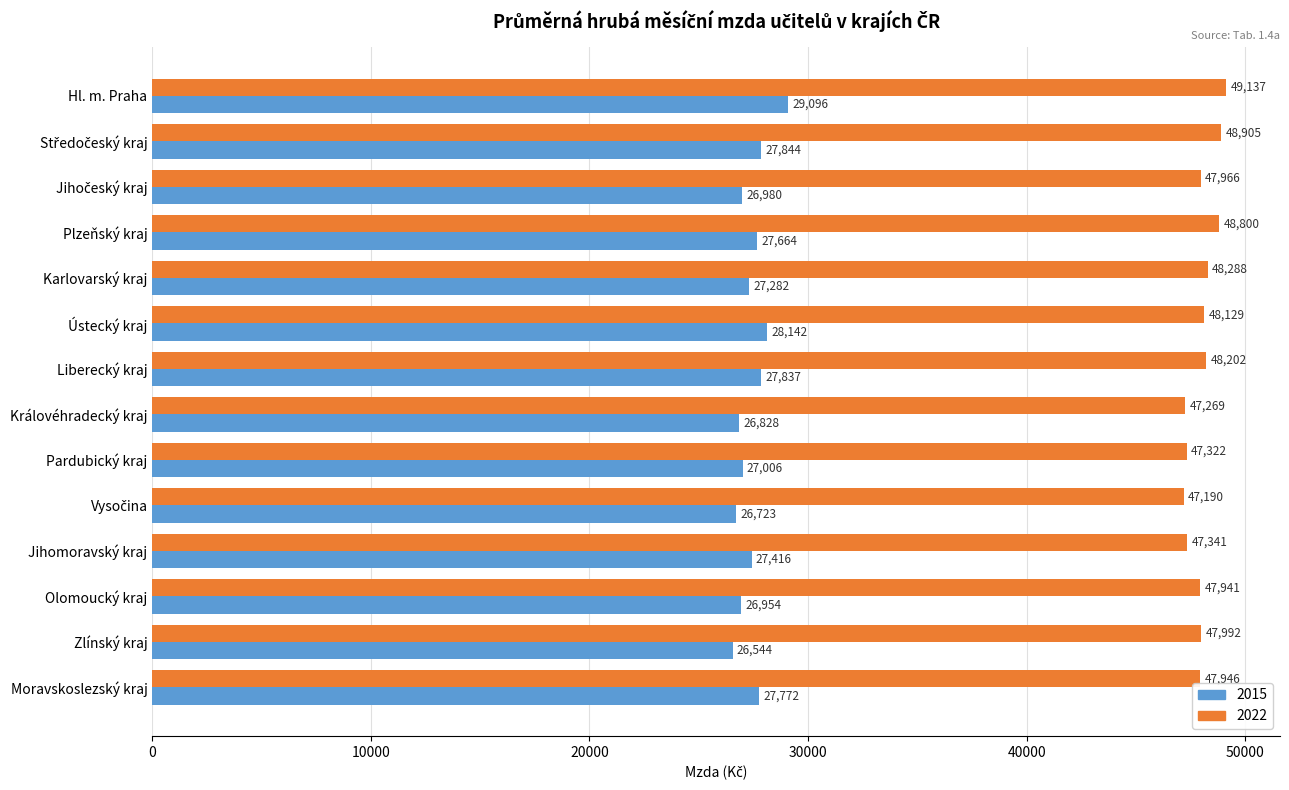

At how many categories does at least one series exceed 26592?

14